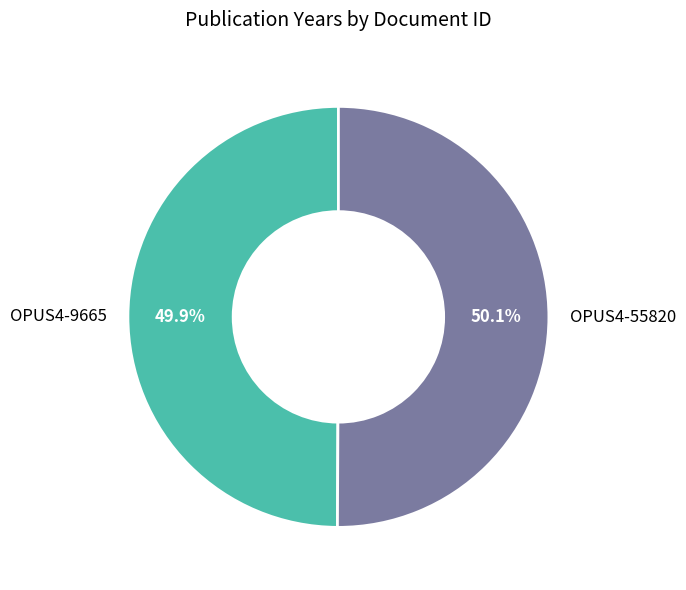

Approximately how many times larger is the value at OPUS4-9665 compared to OPUS4-55820?

1.0